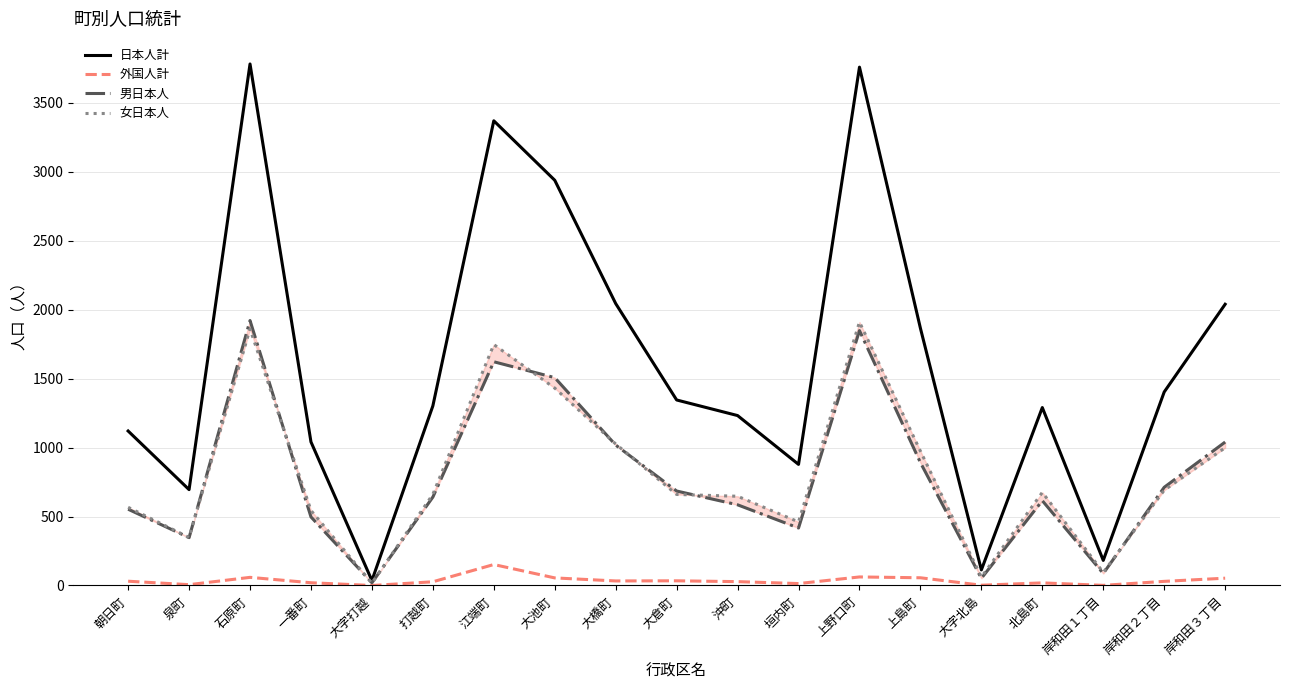

What is the spread (max minus min) of values at 沖町?

1204